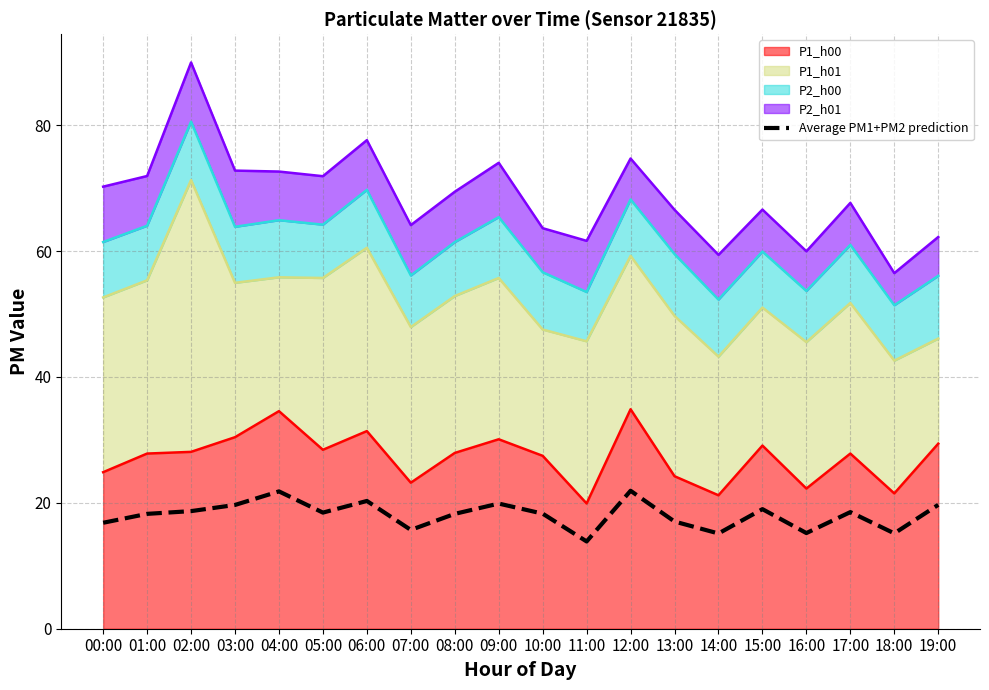

How many values exceed 18?

13